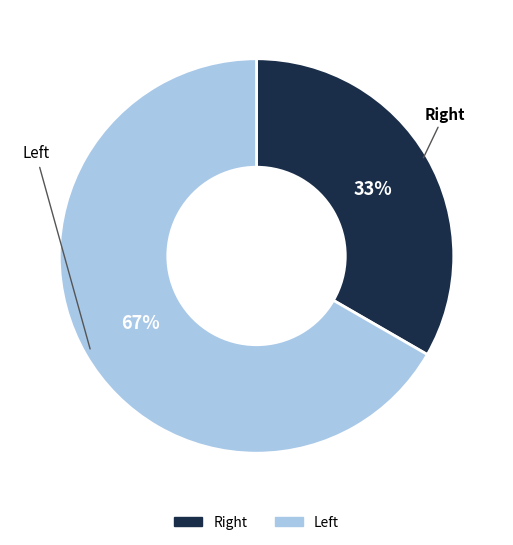

Which category has the smallest portion of the pie?

Right